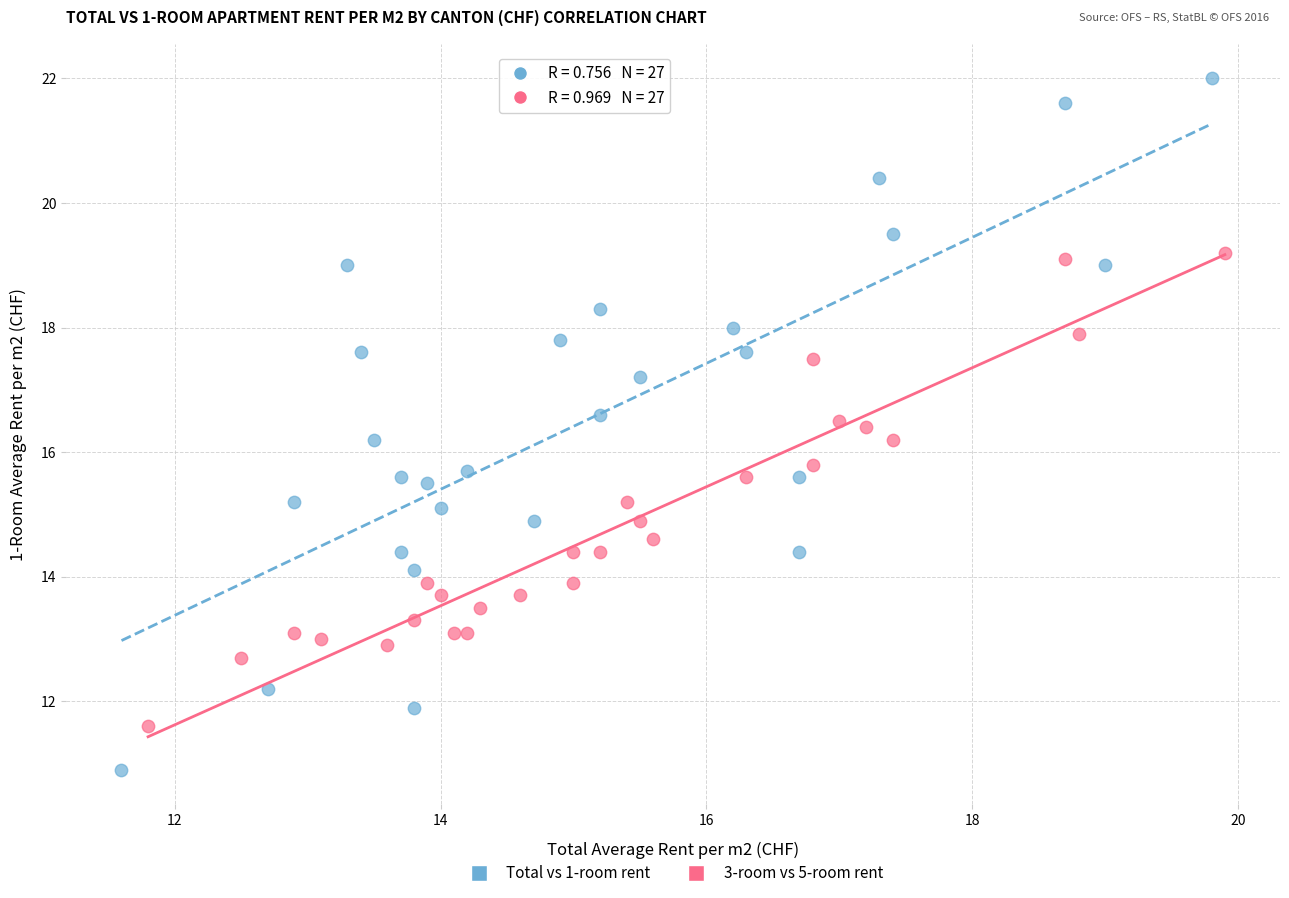

Which series contains the lowest Y value?

Total vs 1-room rent